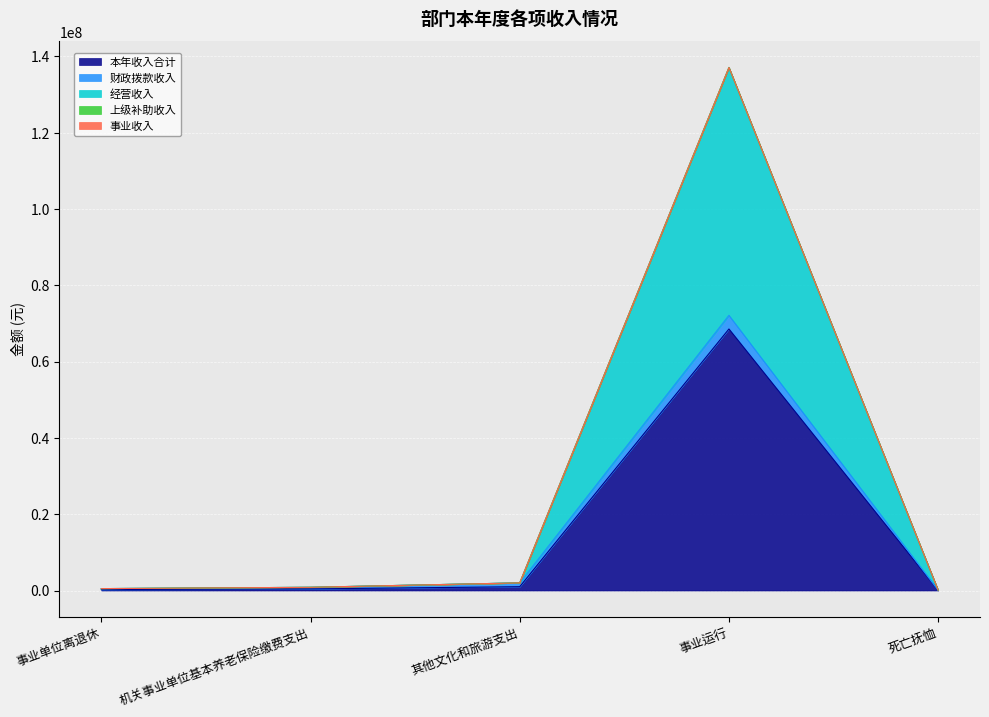

What is the sum of the 财政拨款收入 values at 其他文化和旅游支出 and 事业运行?

4569400.0